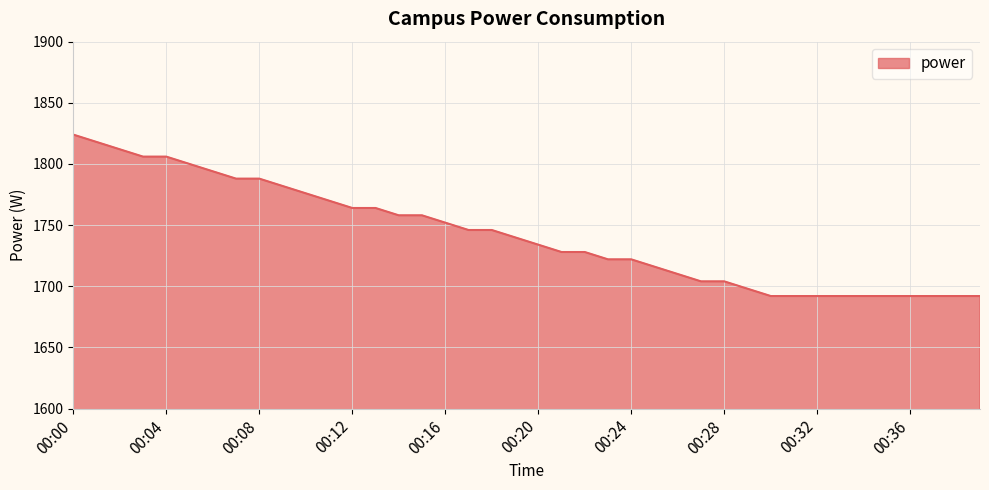

What is the difference between the maximum and minimum values?

132